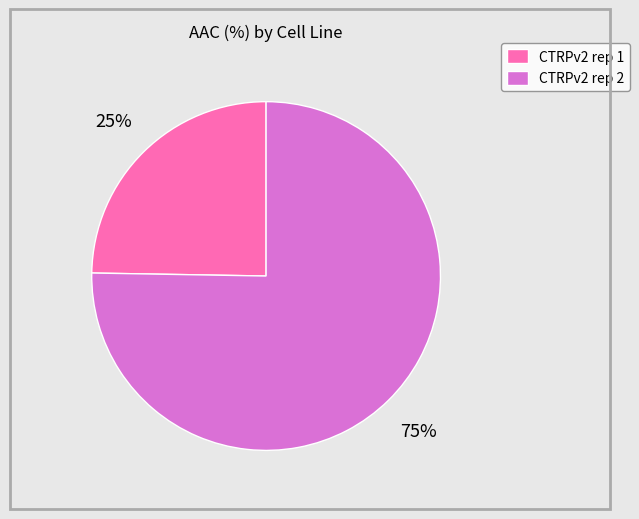

Count the number of slices in the pie.

2